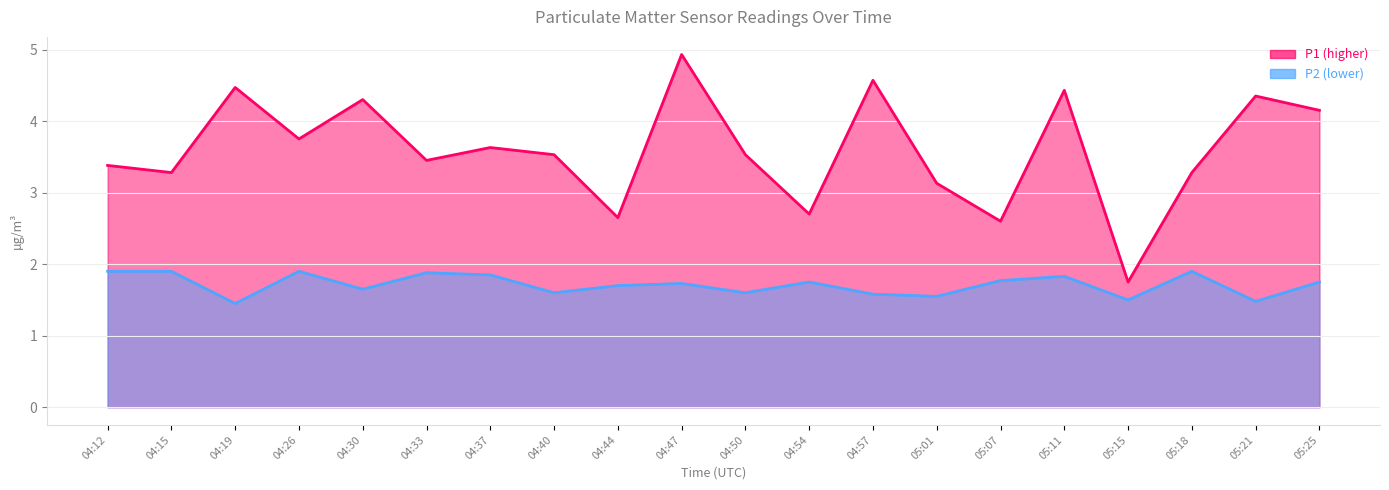

What is the difference between the P1 values at 04:44 and 04:54?

0.1